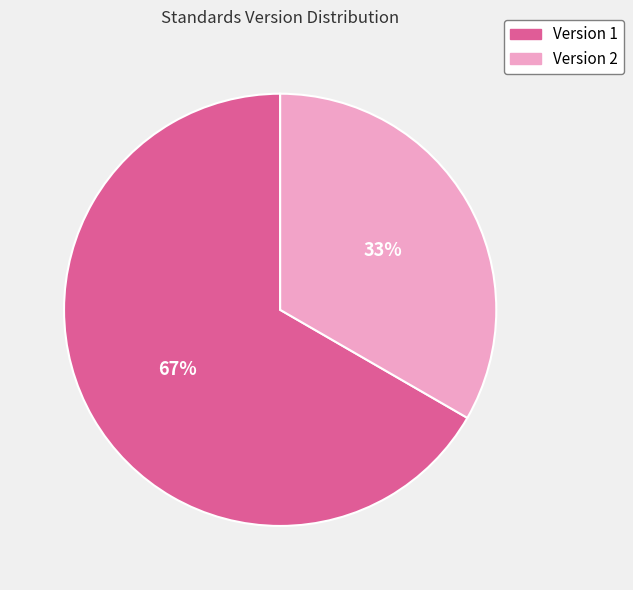

How many segments does this pie chart have?

2